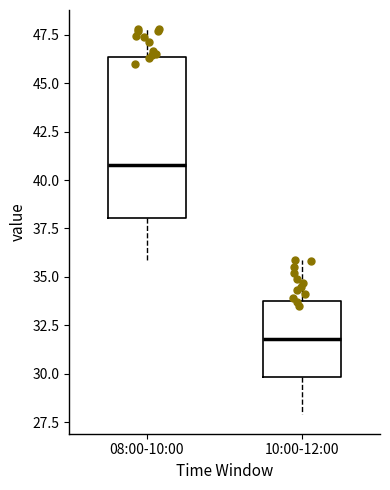

Where is the upper edge of the box for 10:00-12:00 on the y-axis? The values are not printed on the chart, so give them approximately, as read against the axis.

34.0